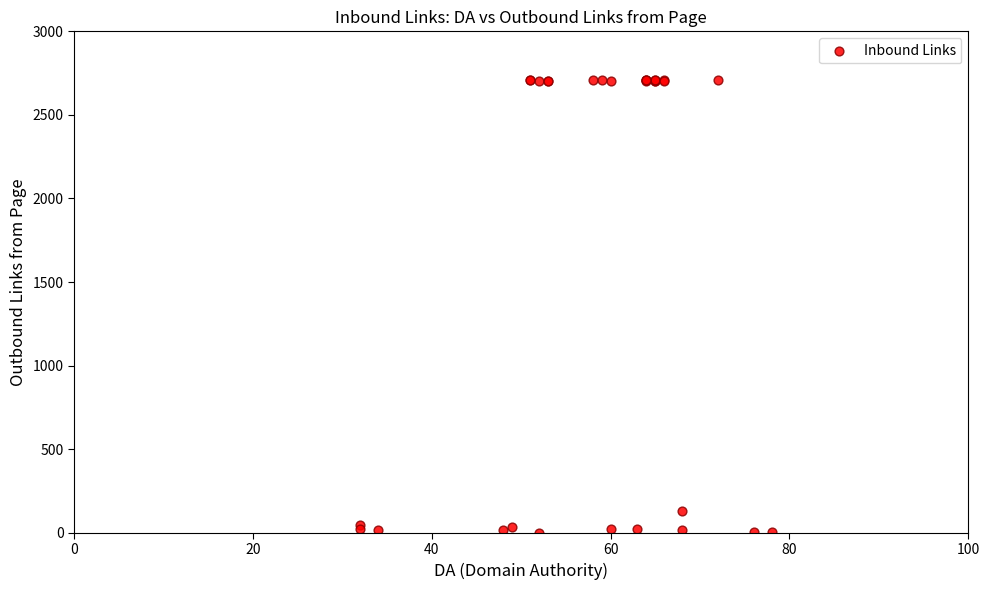

What Y value in the scatter plot is closest to 1354?

129